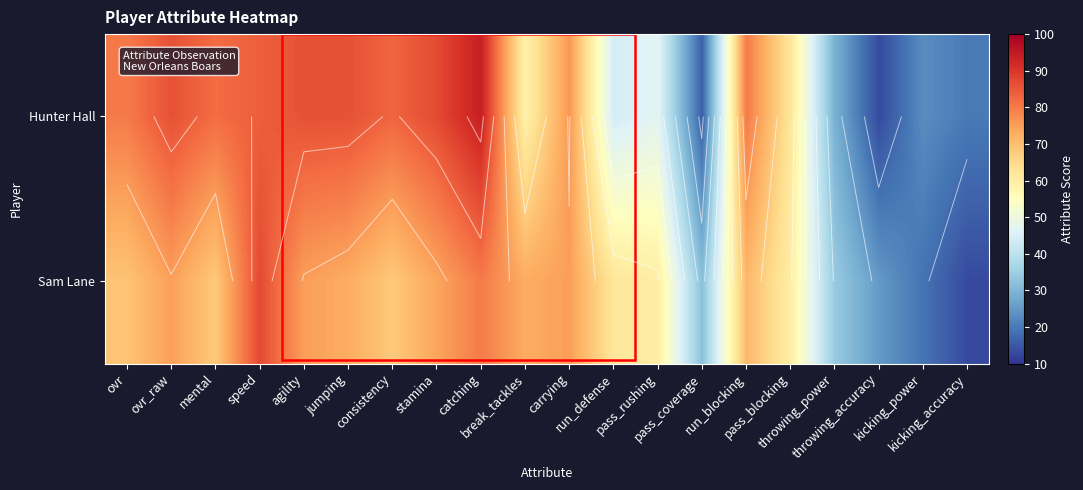

What is the total value across all series at kicking_accuracy?

33